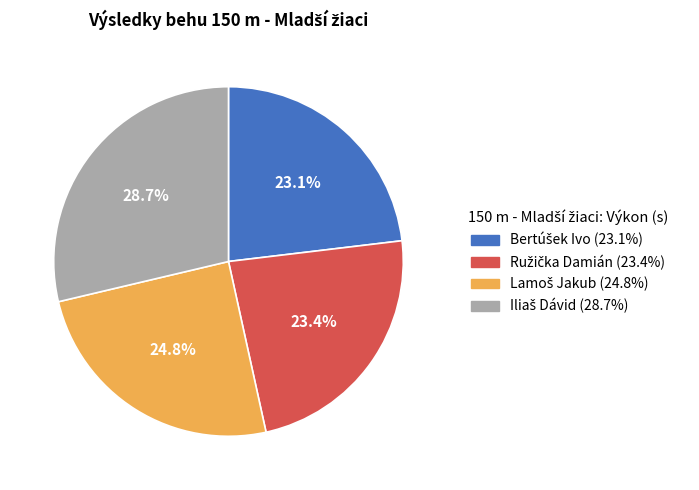

Does any single category account for the majority?

No